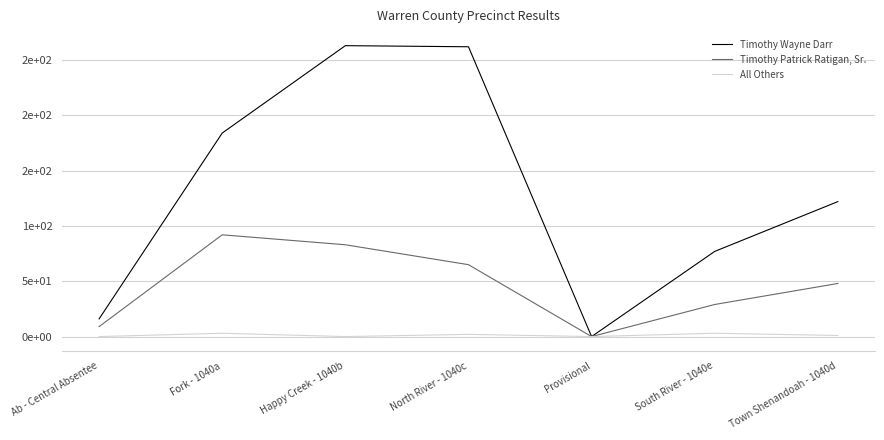

Count the number of data series in this chart.

3